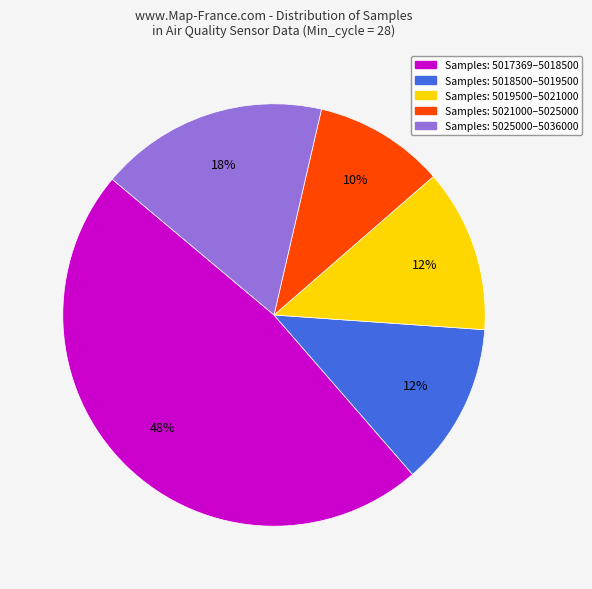

Is there any slice that represents more than half of the pie?

No